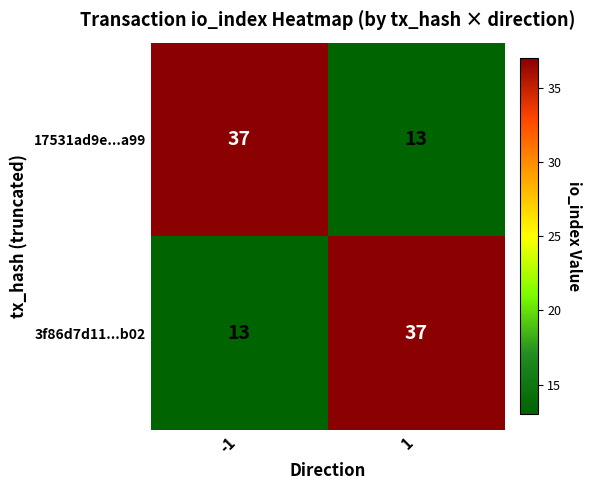

Reading left to right, list all the values displayed in this chart.

17531ad9e...a99: -1=37	1=13
3f86d7d11...b02: -1=13	1=37